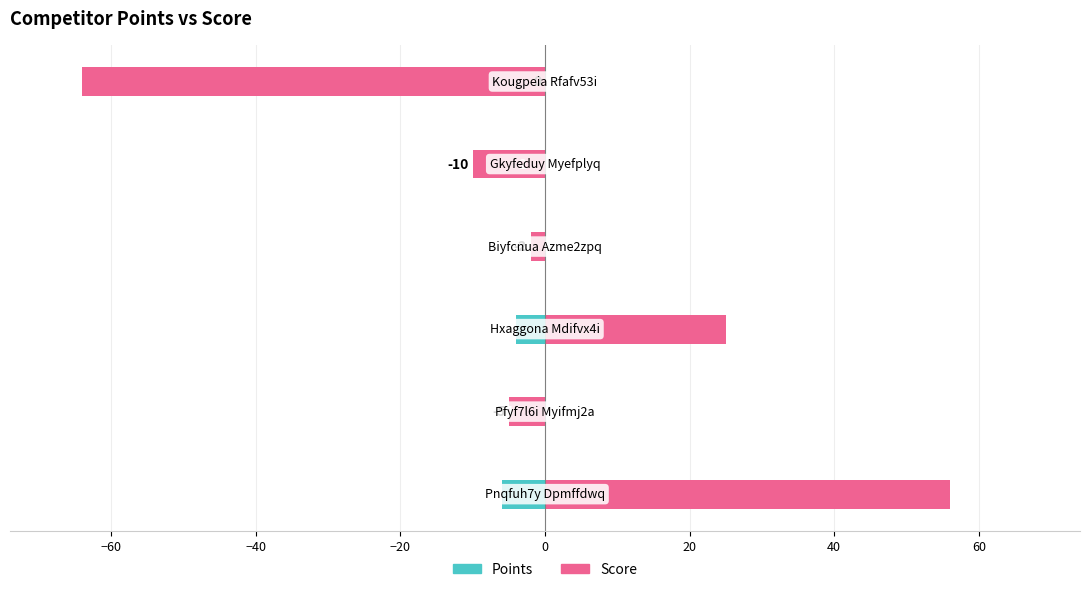

Reading right to left, what are all the values shown in this chart?

Points: 20=0	0=-2	−20=-2	−40=-4	−60=-4	−80=-6
Score: 20=-64	0=-10	−20=-2	−40=25	−60=-5	−80=56